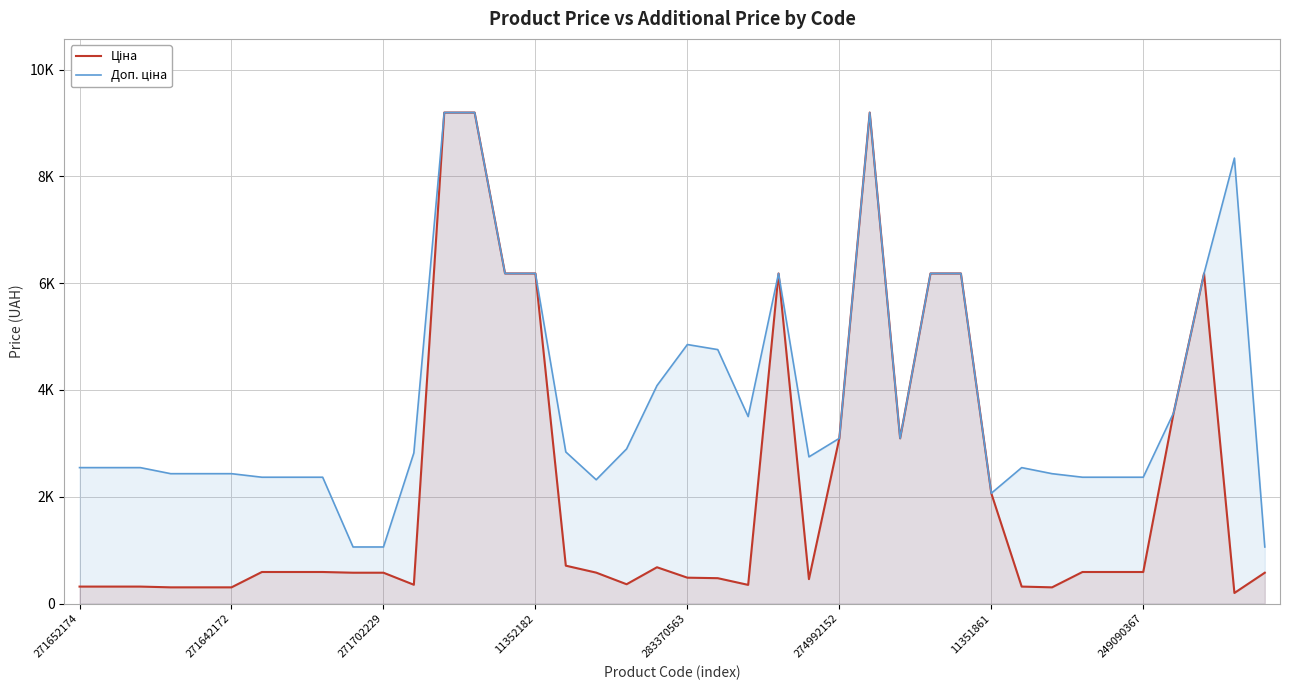

At 34, list the series in order from largest to smallest.

Доп. ціна, Ціна